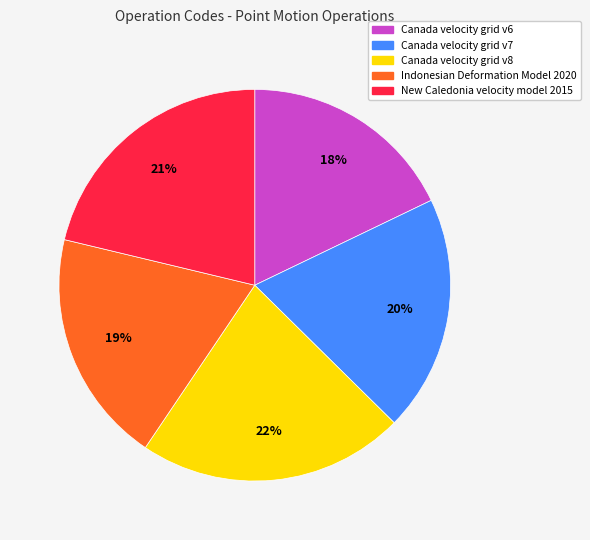

True or false: Canada velocity grid v8 accounts for 22% of the total.

True